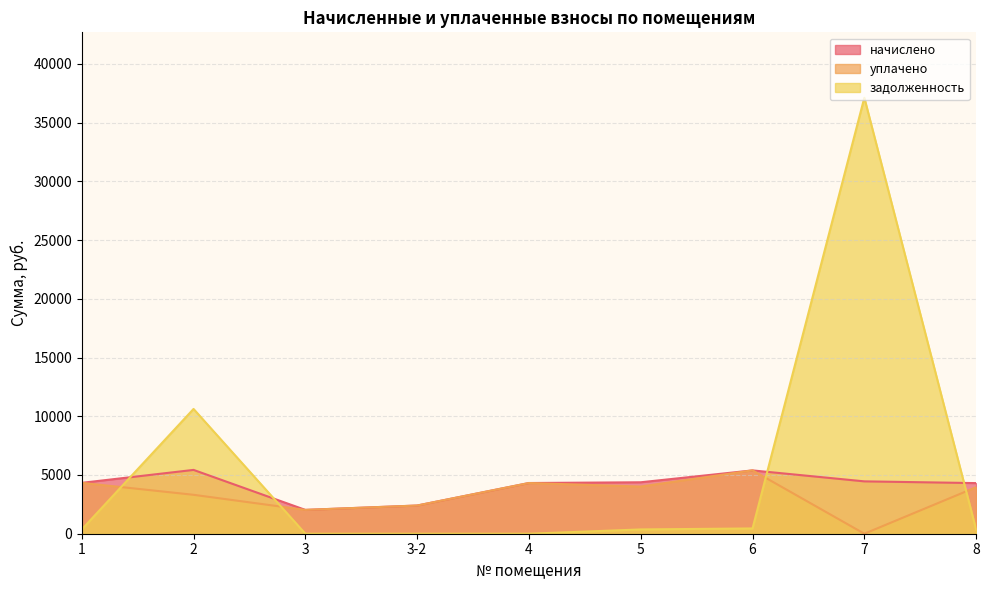

How many interior local valleys does the начислено series have?

1